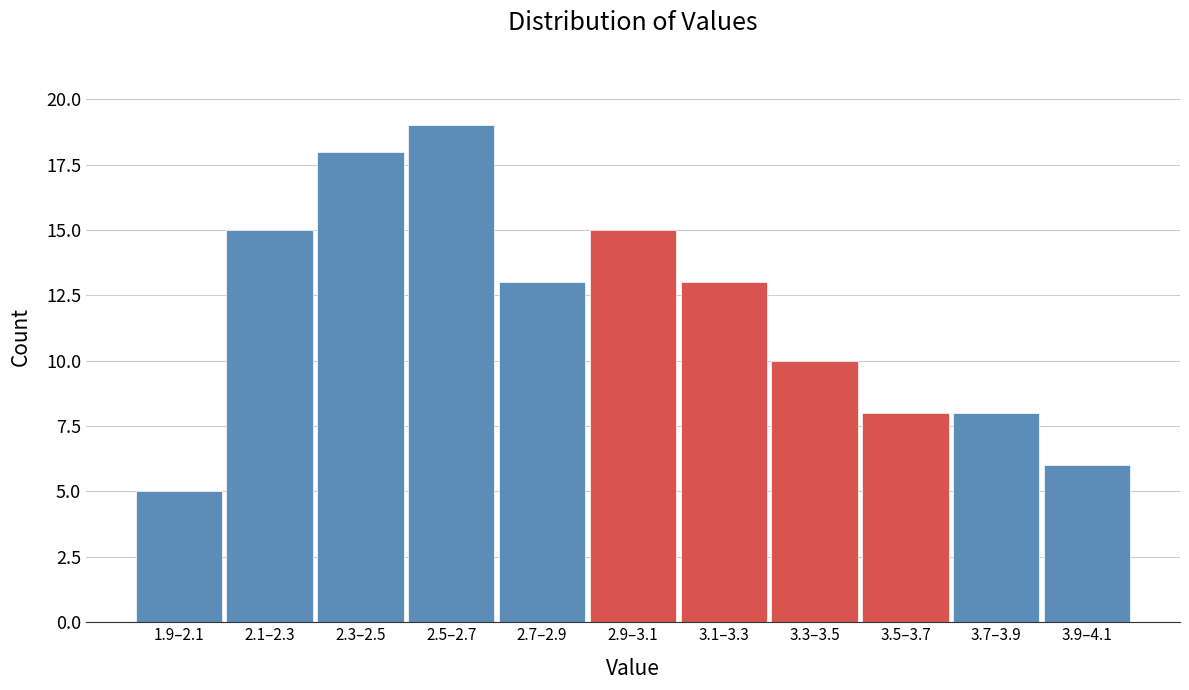

Reading right to left, list all the values displayed in this chart.

3.9–4.1=6	3.7–3.9=8	3.5–3.7=8	3.3–3.5=10	3.1–3.3=13	2.9–3.1=15	2.7–2.9=13	2.5–2.7=19	2.3–2.5=18	2.1–2.3=15	1.9–2.1=5